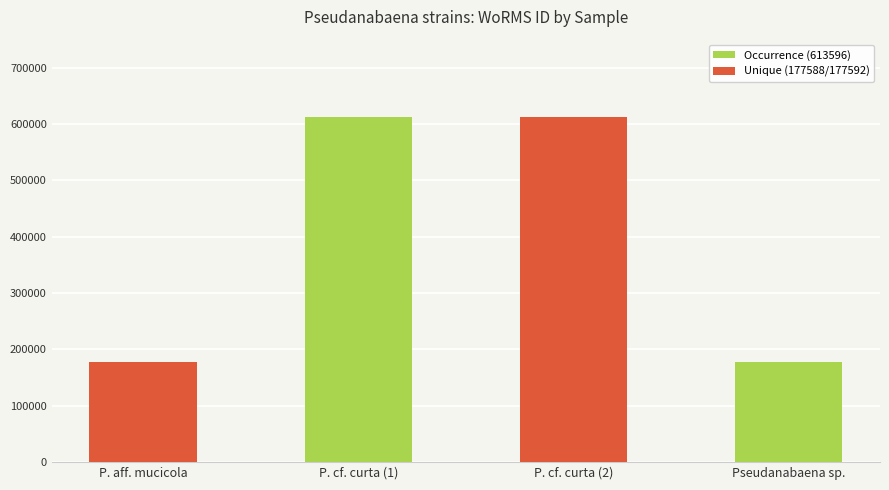

Read the value at P. aff. mucicola.

177592